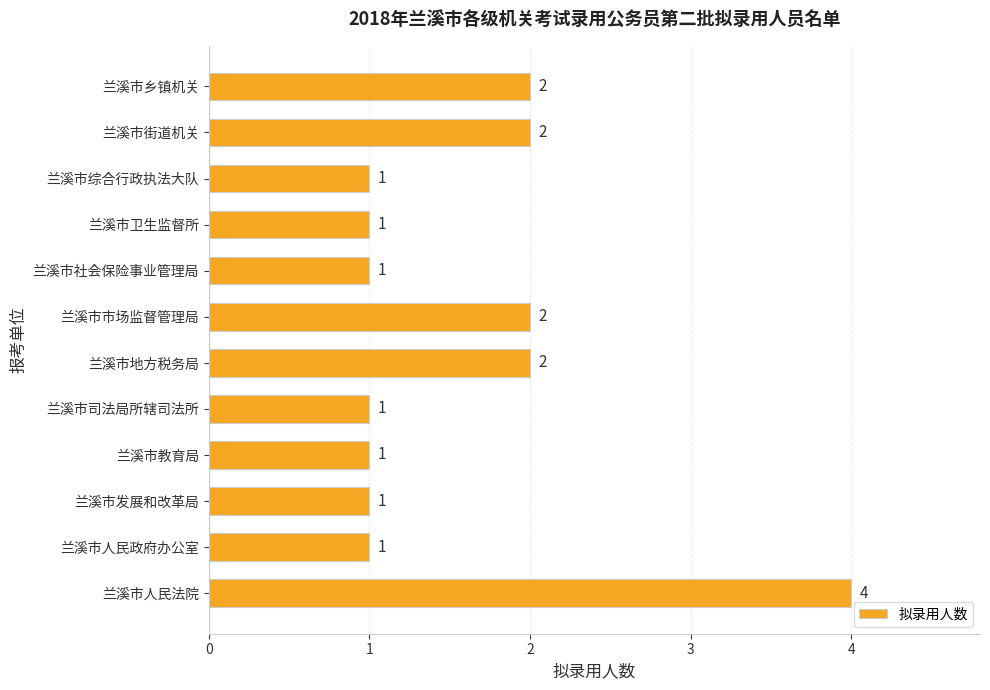

Is it true that the value at 兰溪市教育局 is 1?

True